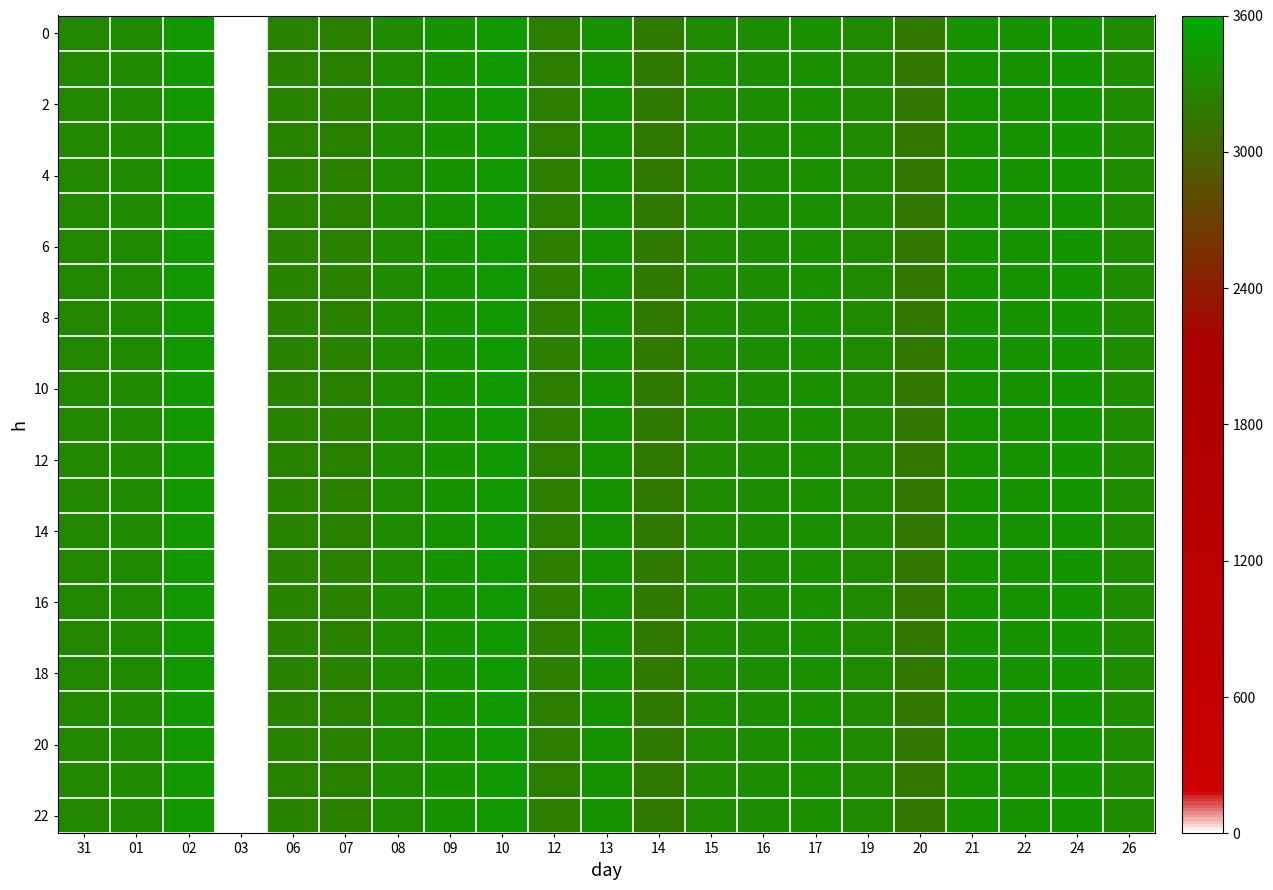

Count the number of data series in this chart.

23